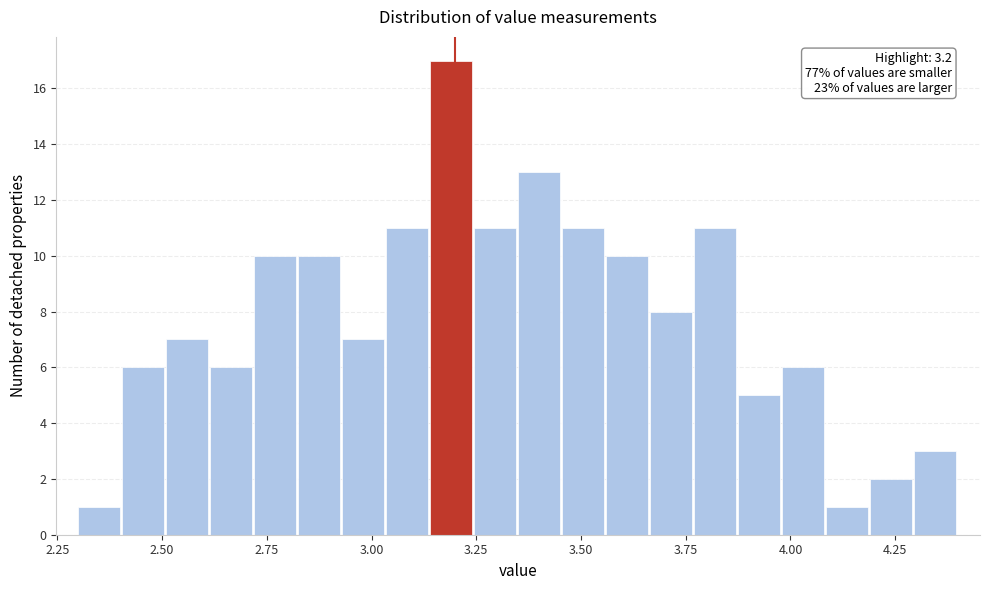

Read against the x-axis, roughly where is the centre of the tallest bar?

3.20